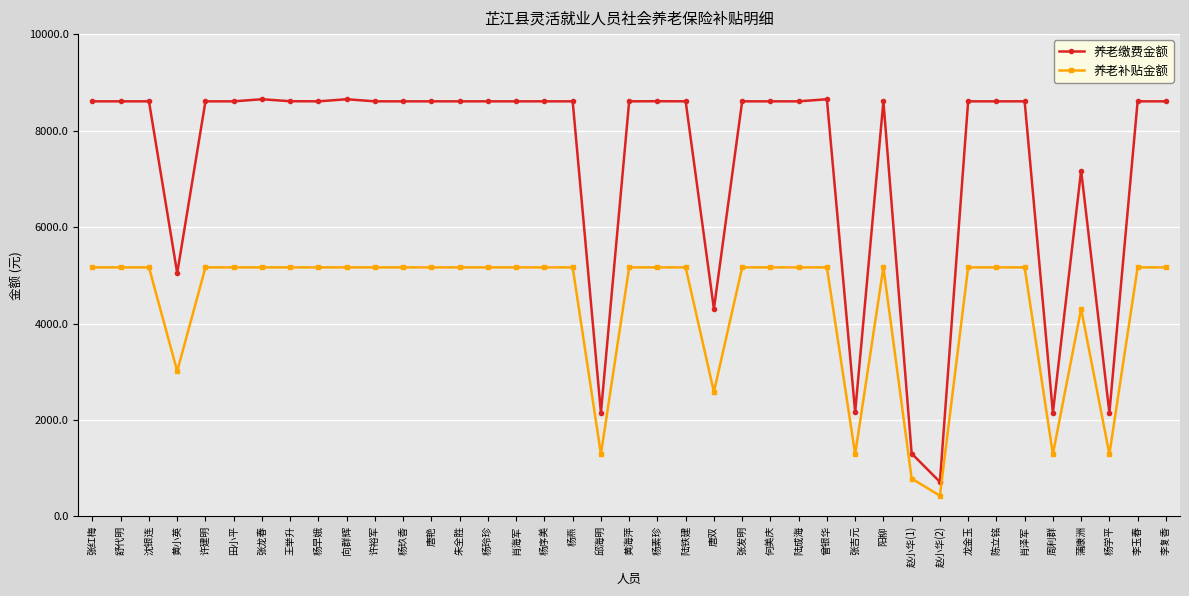

What is the difference between the maximum and minimum values in the 养老缴费金额 series?

7932.4